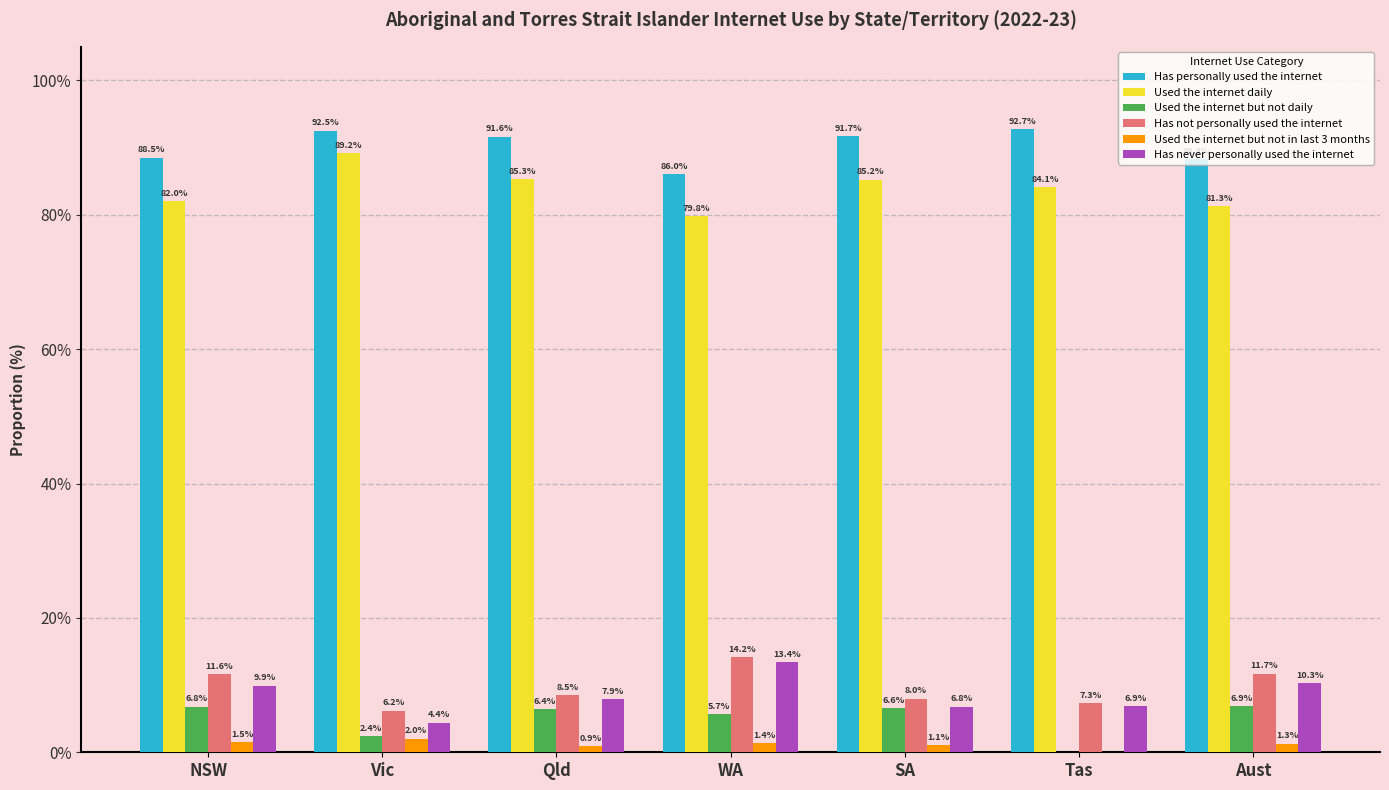

How many distinct data groups are displayed?

6